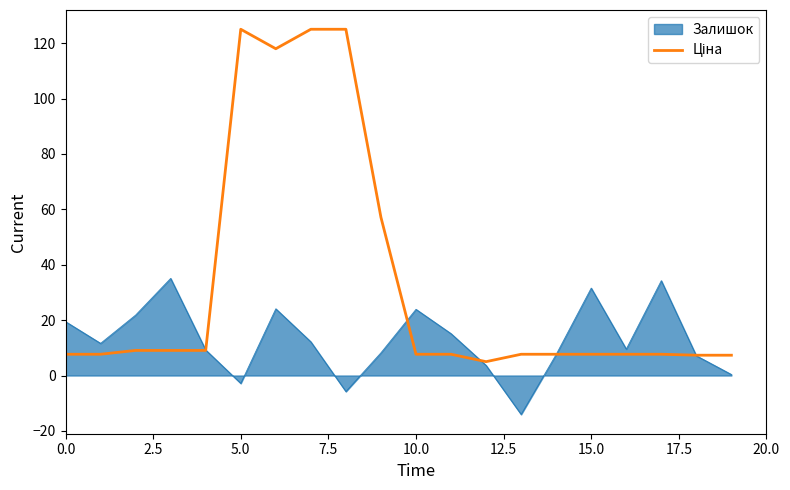

What is the smallest value displayed?

-14.1